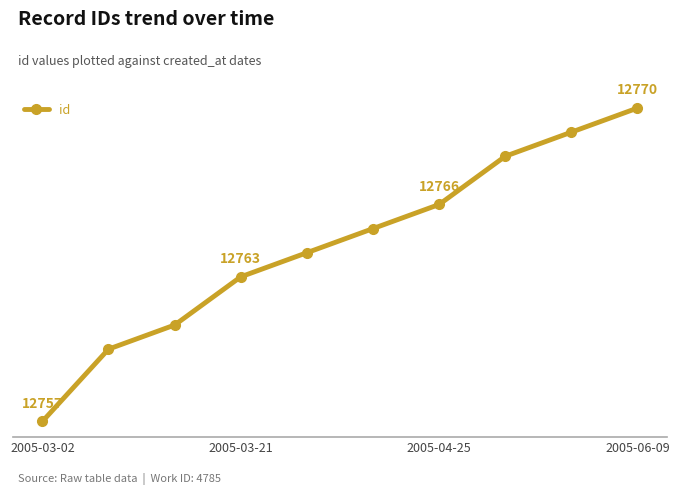

True or false: there are more than 0 points higher than both neighbors.

False